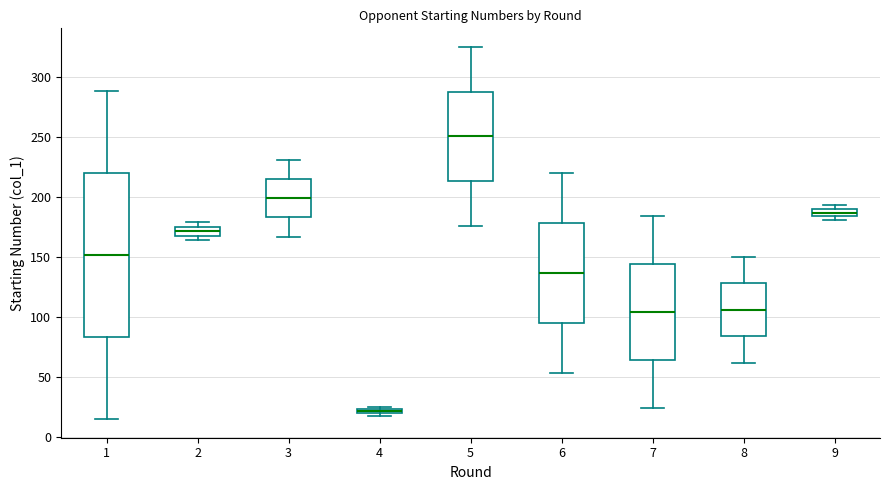

Comparing the boxes themselves (not the whiskers), which one is the tallest?

1